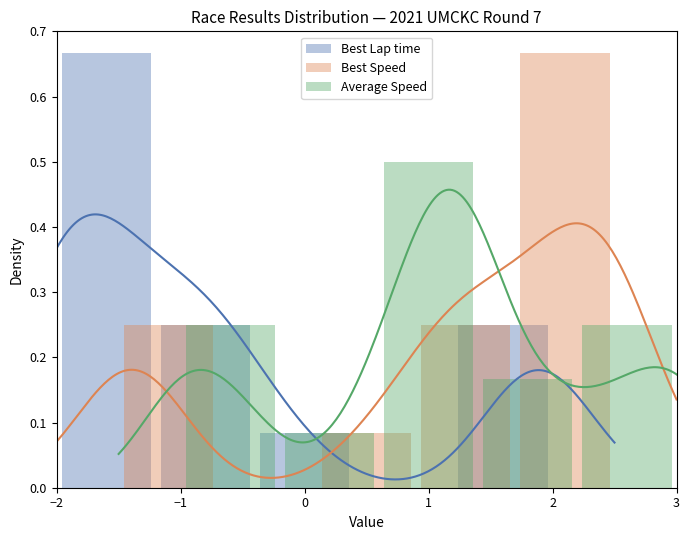

The value of Average Speed at 2 is 0.1. True or false?

False